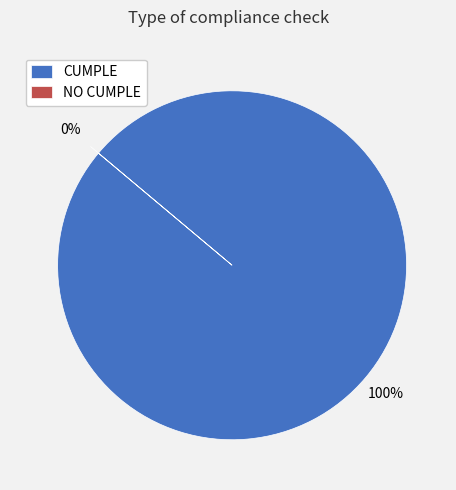

What percentage do NO CUMPLE and CUMPLE together represent?

100.0%